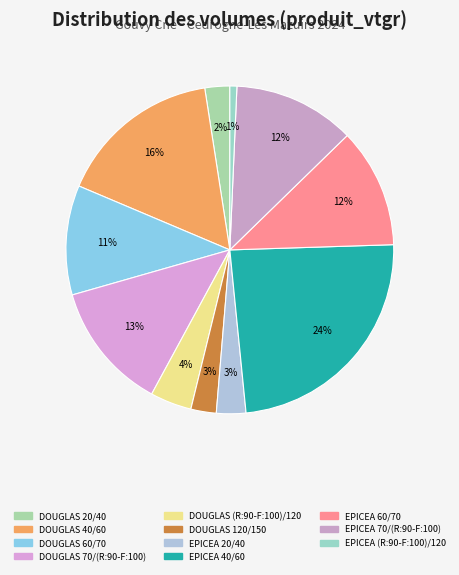

What is the smallest slice in the pie chart?

EPICEA (R:90-F:100)/120